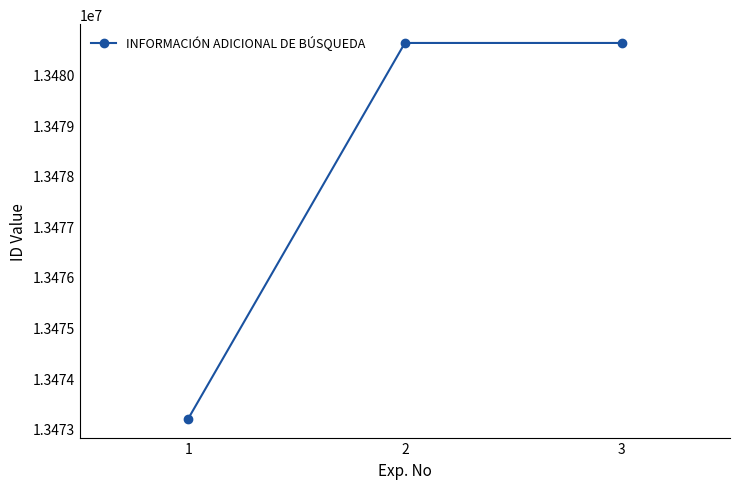

Is it true that the value at 1 is 8839377?

False